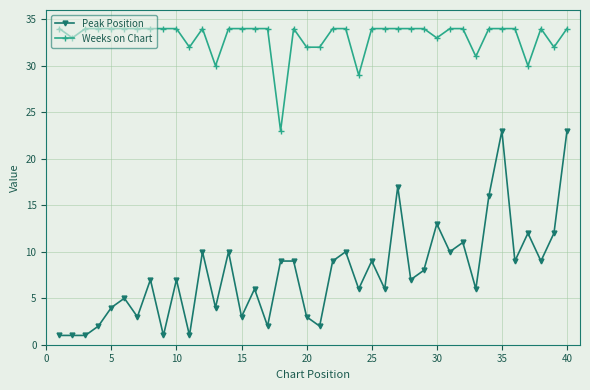

How many categories are shown in the chart?

40